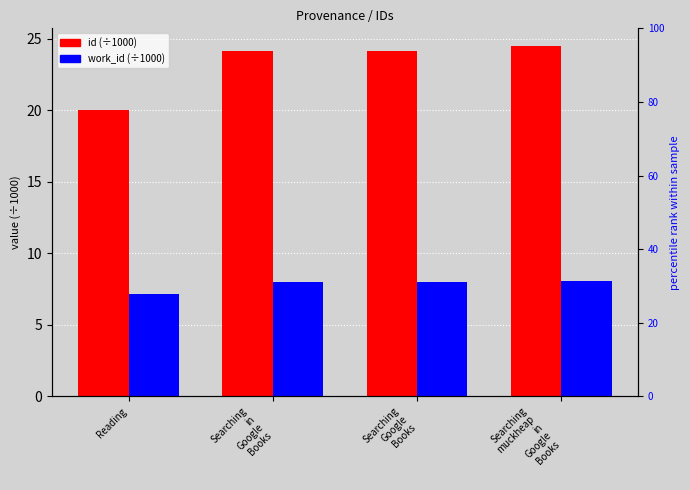

What is the difference between the maximum and minimum values in the id (÷1000) series?

4.5